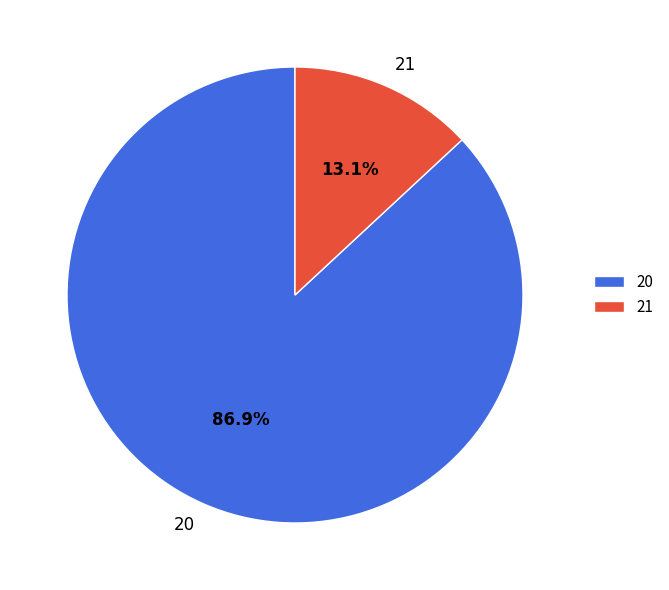

To the nearest percent, what percentage of the pie is 21?

13%